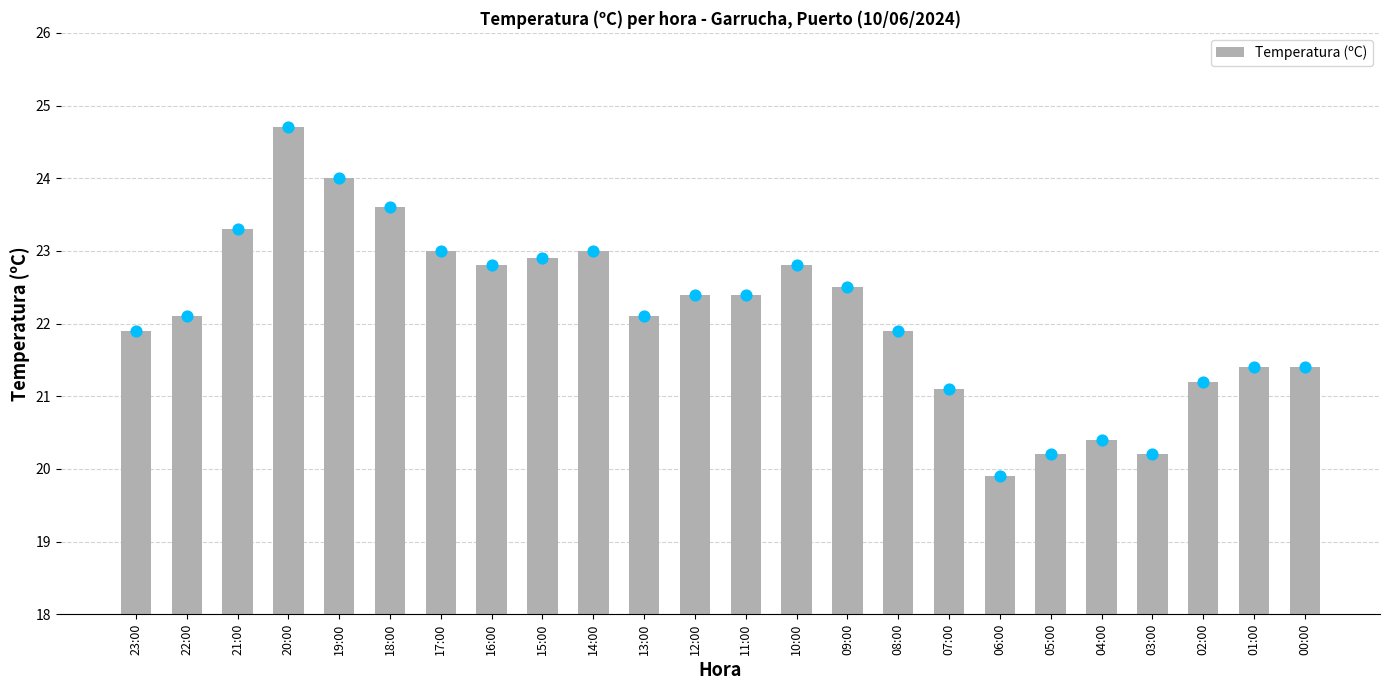

Between 04:00 and 05:00, which is larger?

04:00